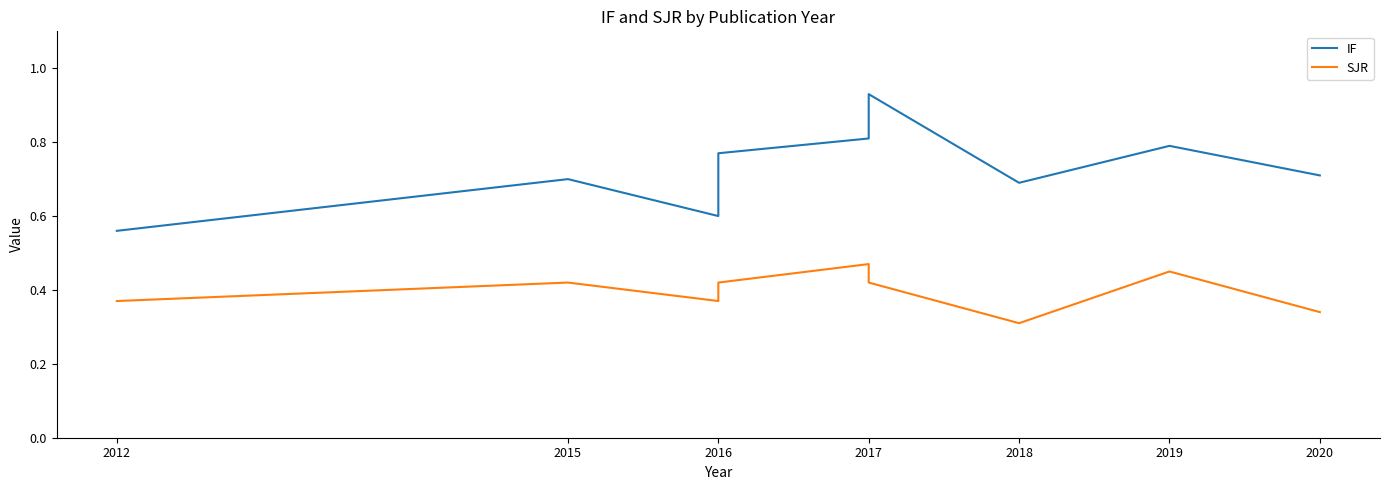

True or false: IF and SJR intersect in this chart.

False